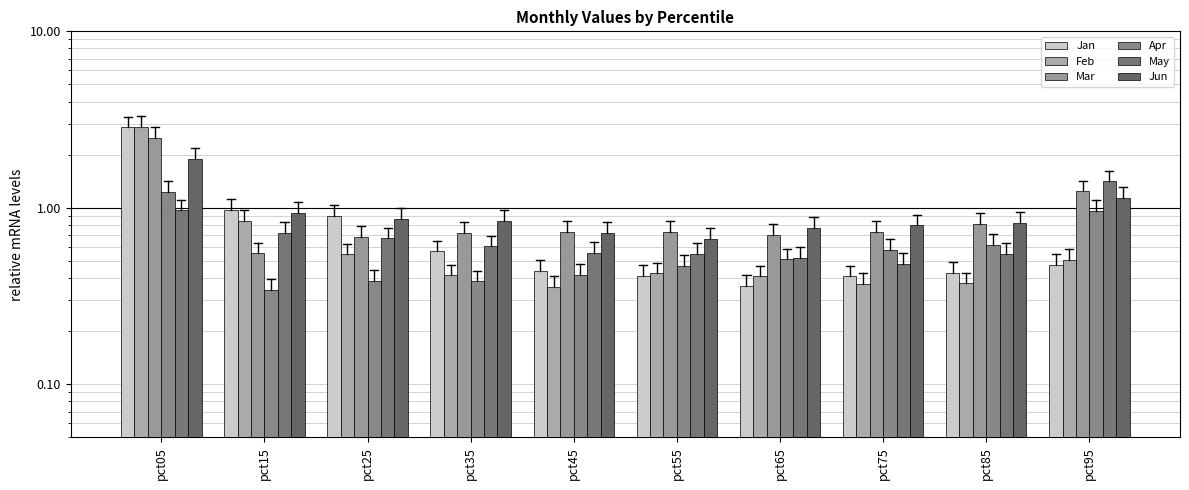

What is the average value of the Jan series?

0.8